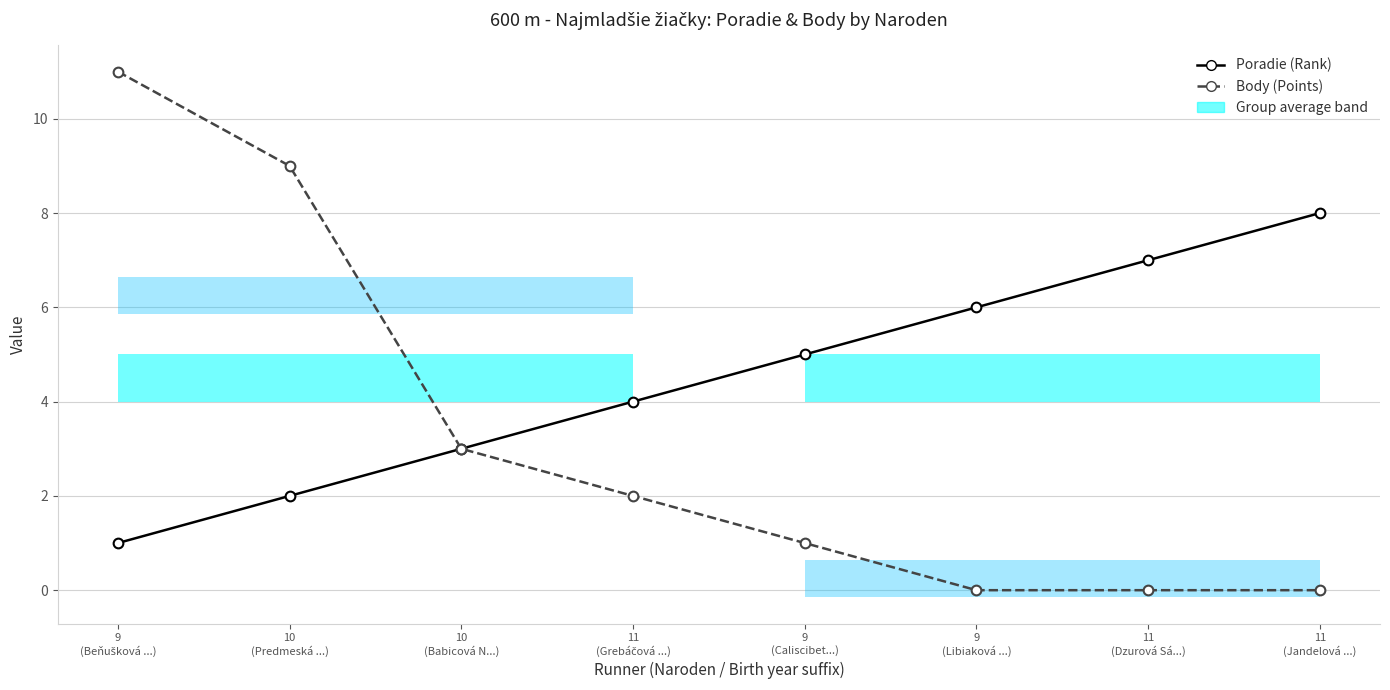

What is the label of the 5th point from the right?

11
(Grebáčová ...)